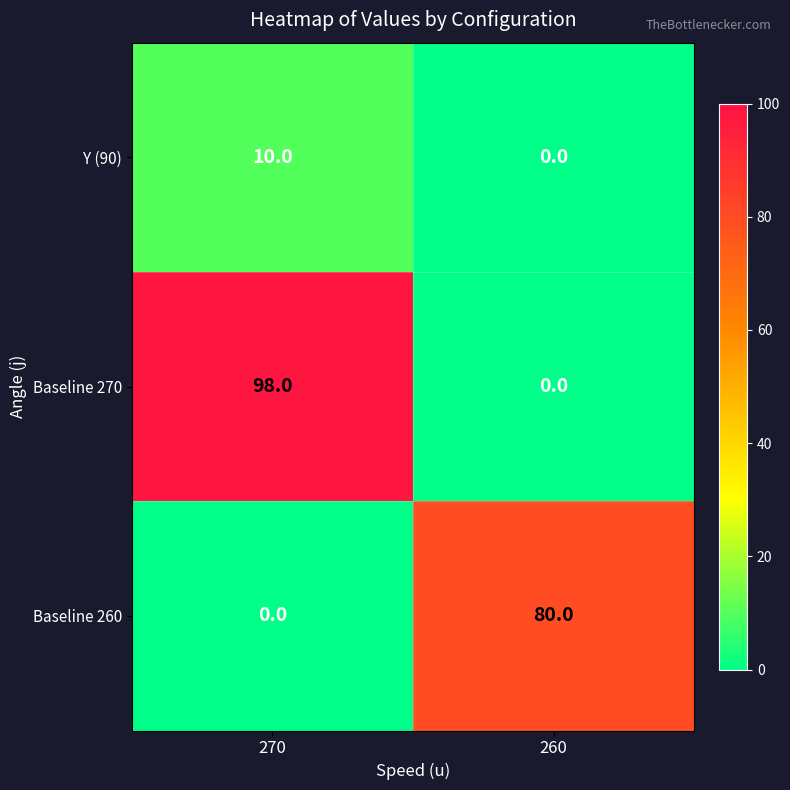

What is the total value across all series at 270?

108